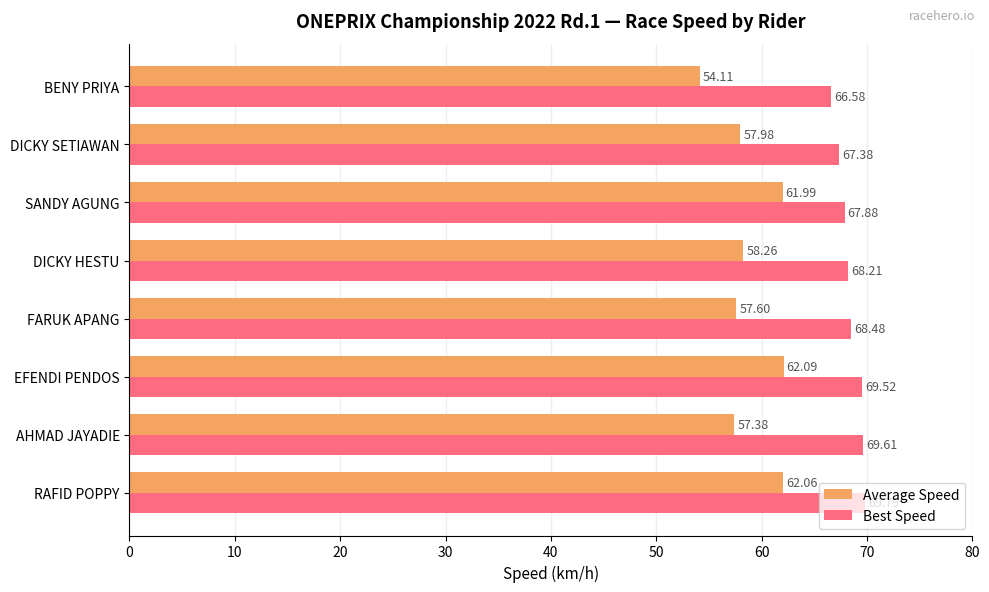

Which label corresponds to the smallest value in the chart?

BENY PRIYA